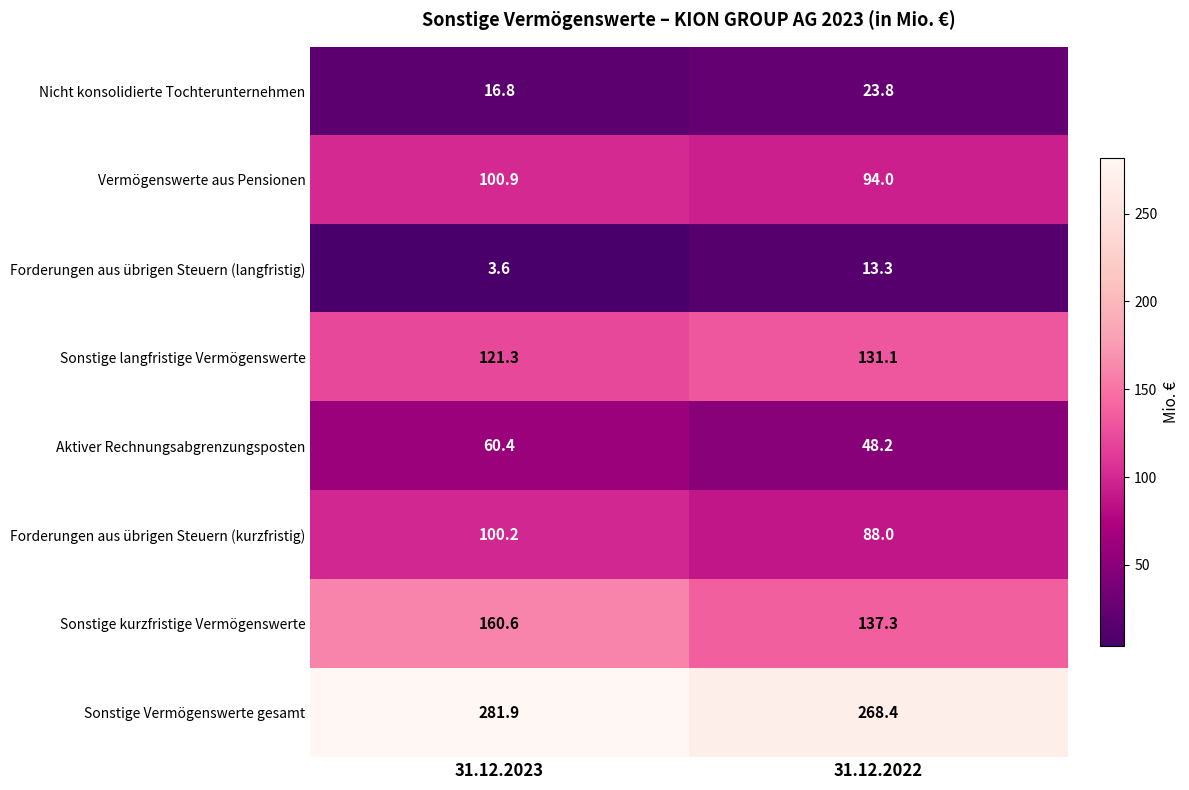

What is the sum of the Sonstige kurzfristige Vermögenswerte values at 31.12.2022 and 31.12.2023?

297.9